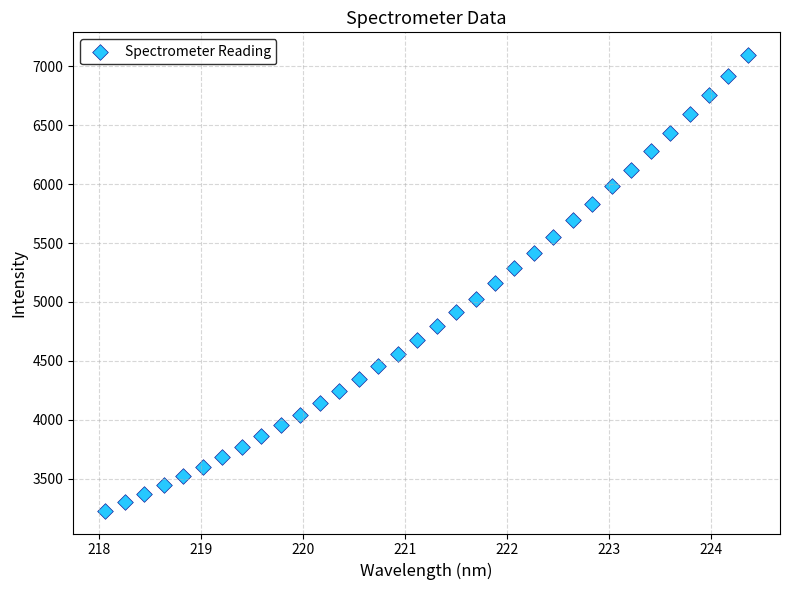

What is the range of X values (max minus min)?

6.3